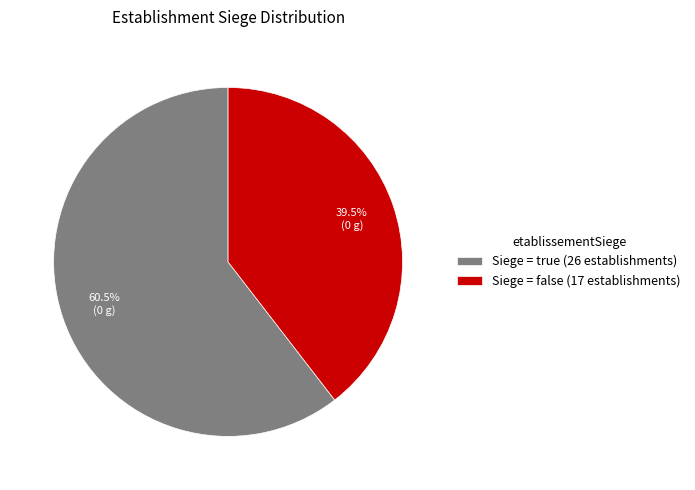

What is the smallest slice in the pie chart?

Siege = false (17 establishments)